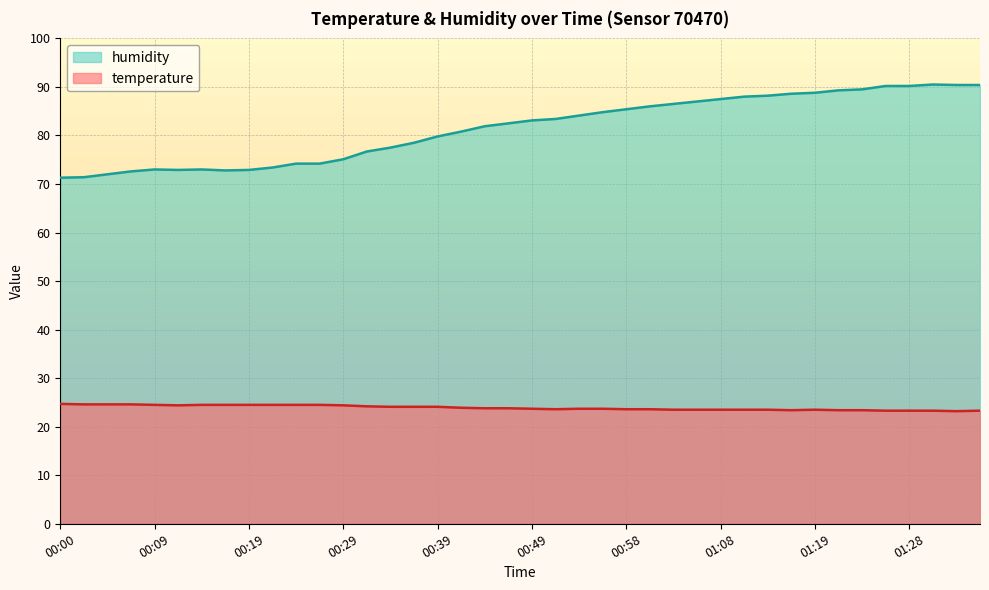

How many lines are shown in the chart?

2